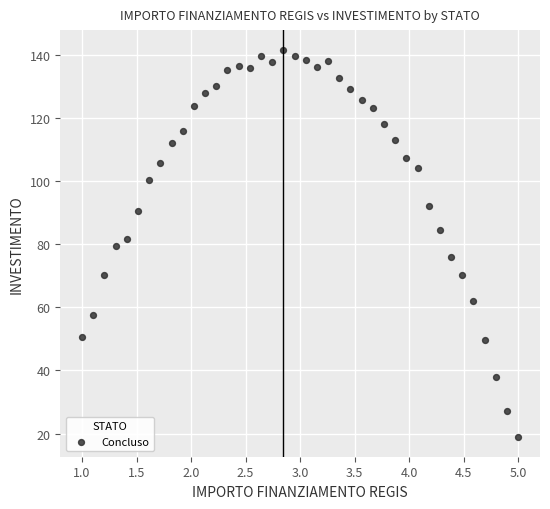

What is the range of Y values (max minus min)?

123.0